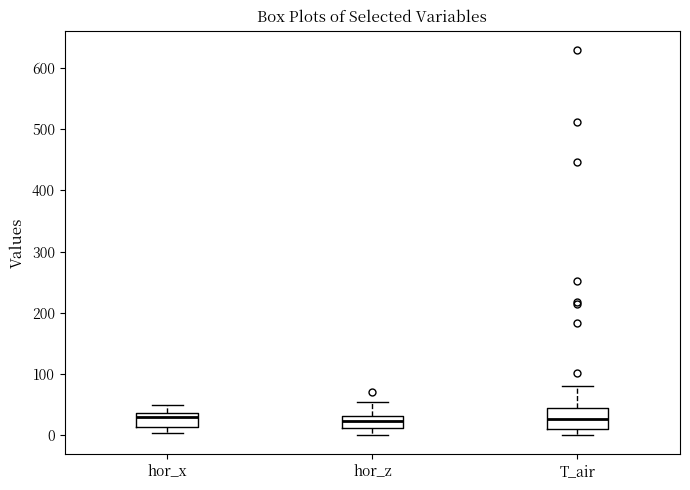

Comparing the boxes themselves (not the whiskers), which one is the tallest?

T_air